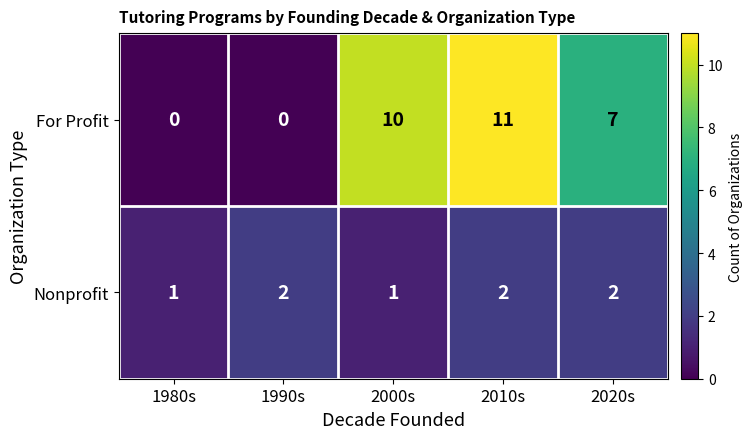

List the series in order of their overall mean, highest first.

For Profit, Nonprofit